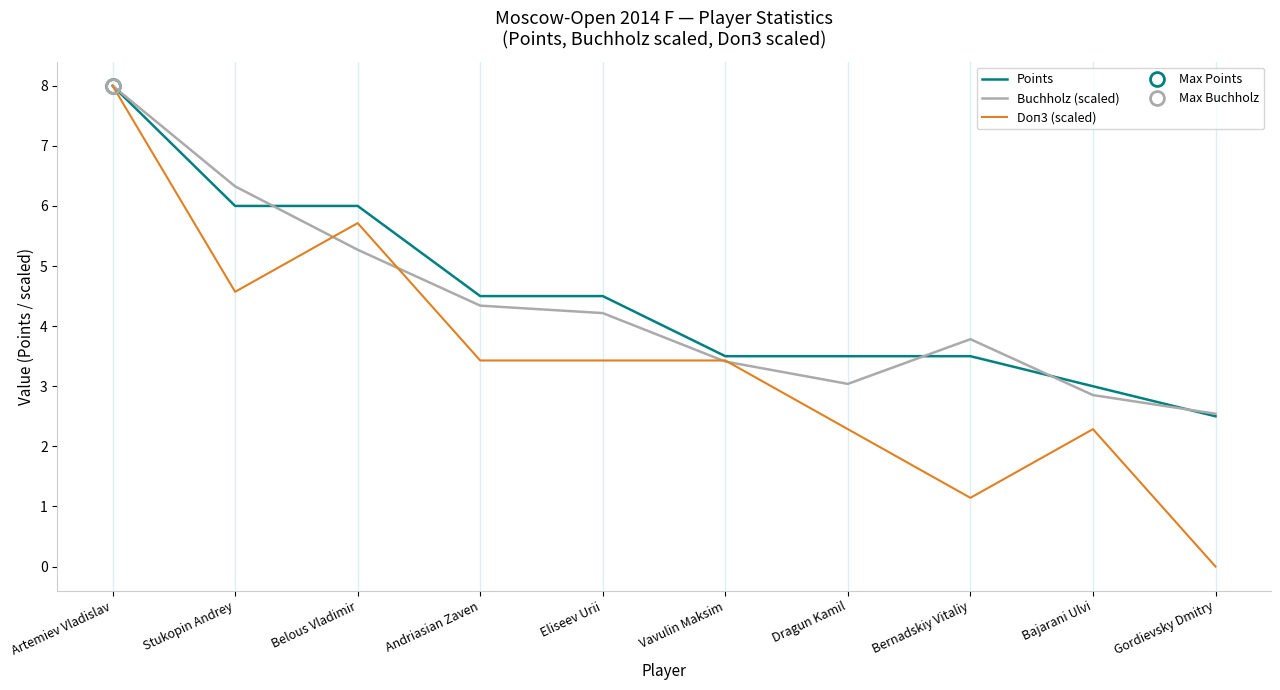

What is the greatest value displayed?

8.0